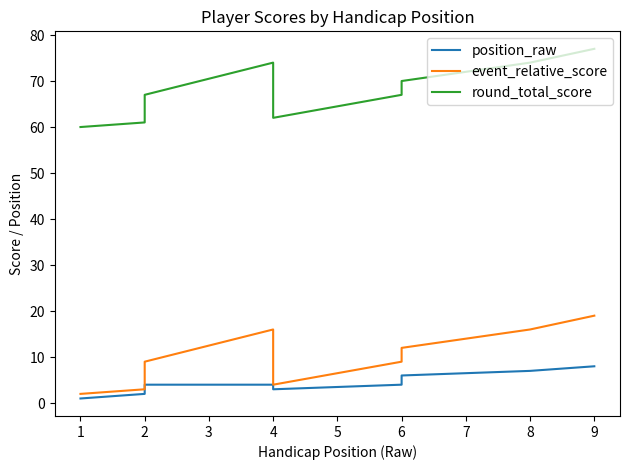

What is the difference between the maximum and minimum values in the position_raw series?

7